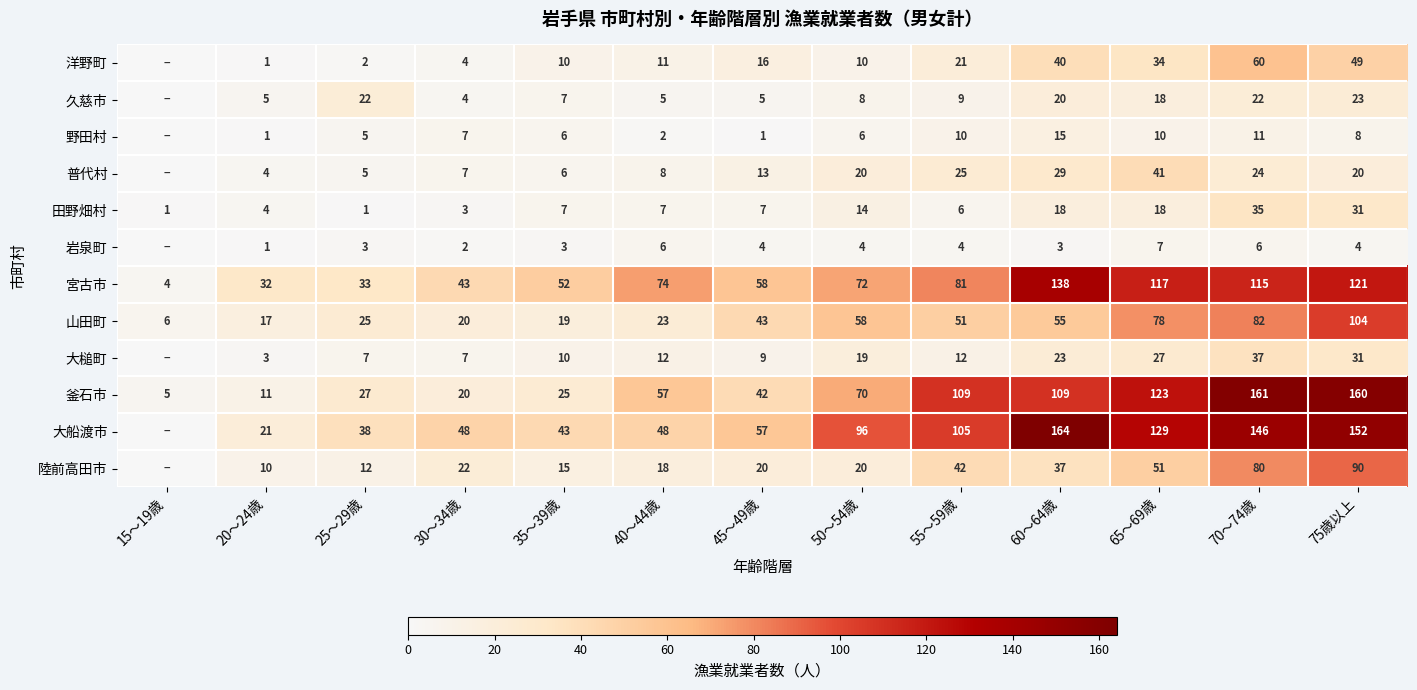

Between 30～34歳 and 50～54歳, which series saw the biggest shift?

釜石市